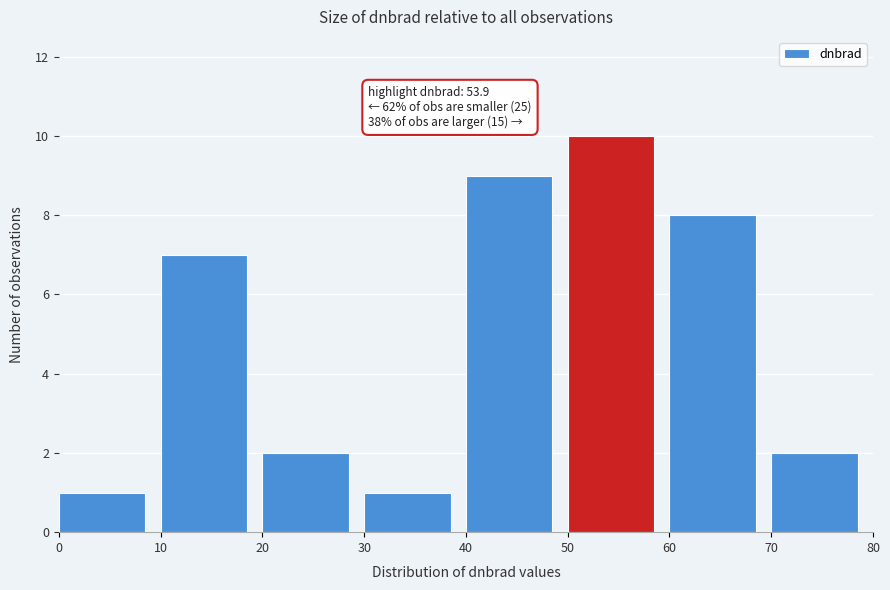

Over which range of the x-axis is the bar tallest?

50 to 60